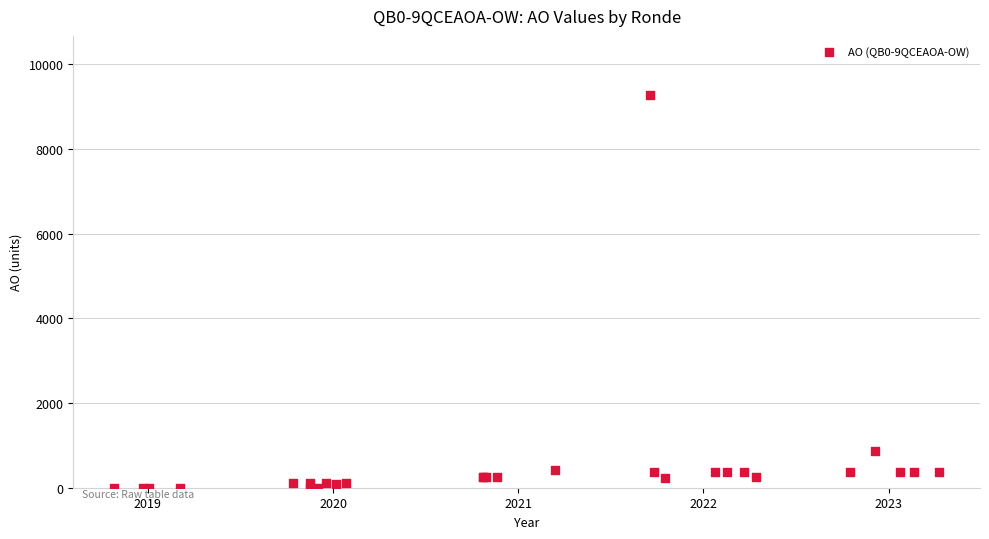

What Y value in the scatter plot is closest to 4642?

863